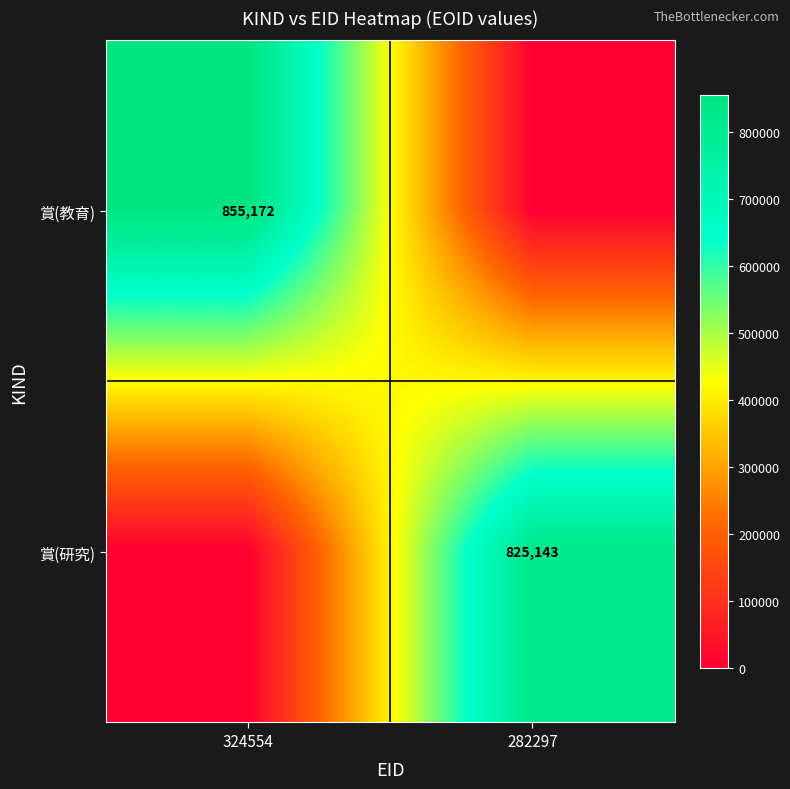

The 賞(教育) series shows 855172 at 324554. True or false?

True